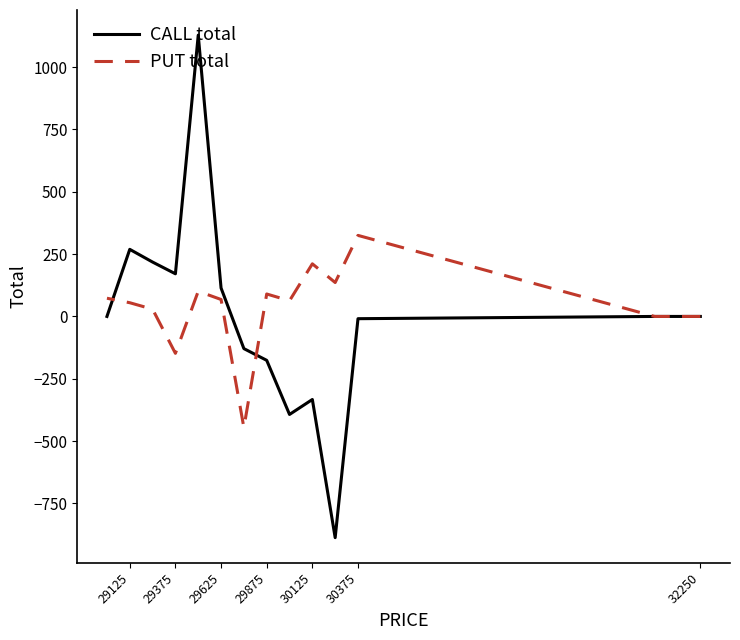

Rank the series by their average value, from lowest to highest.

CALL total, PUT total